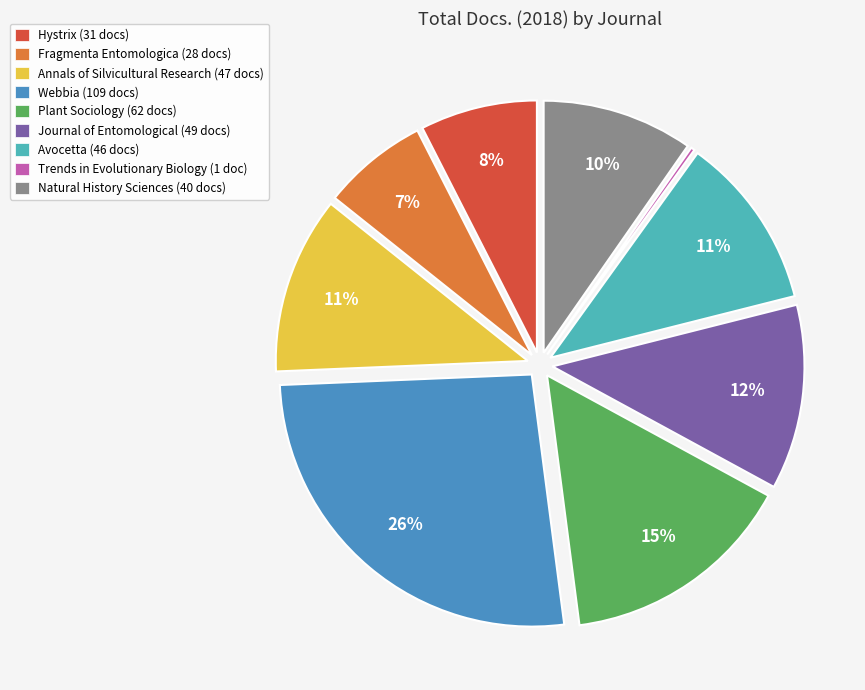

The Hystrix (31 docs) slice represents 1% of the pie. True or false?

False